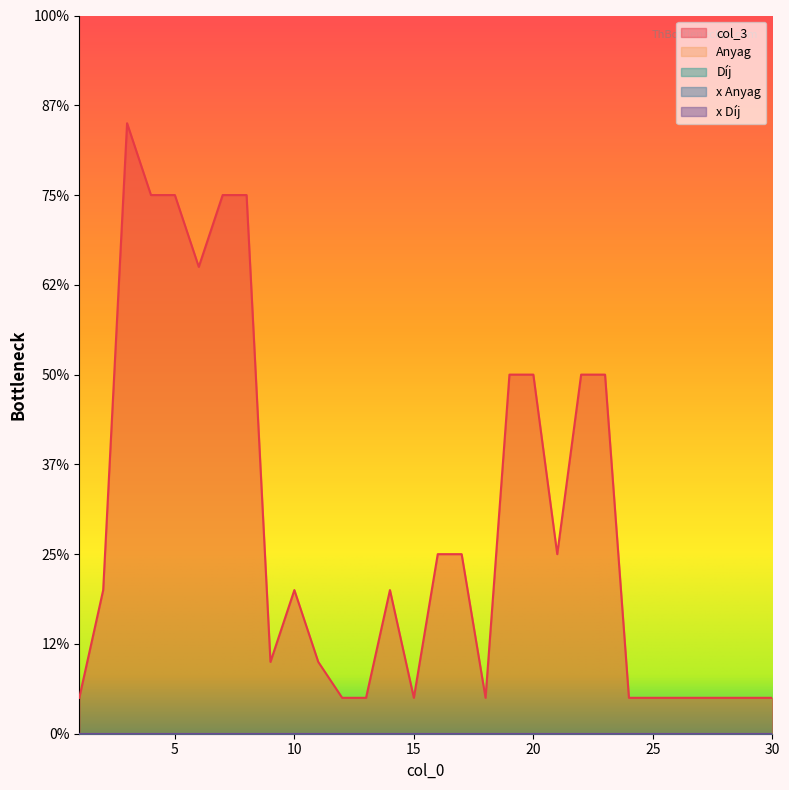

Rank the series at 6 from lowest to highest value.

Anyag, Díj, x Anyag, x Díj, col_3